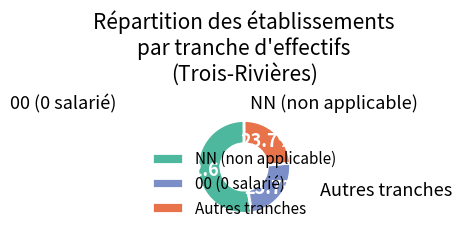

To the nearest percent, what is the difference between the largest and smallest slice percentages?

29%